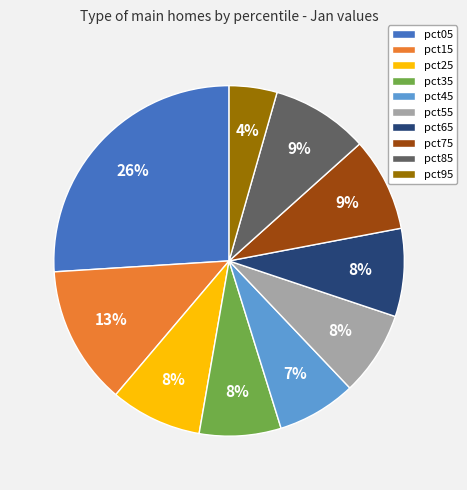

How many slices are in this pie chart?

10